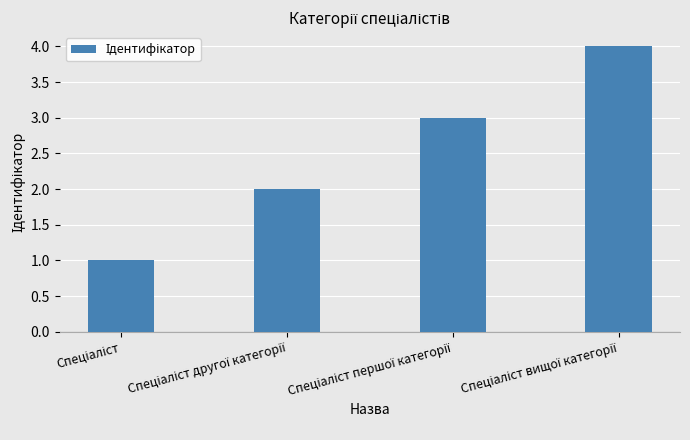

Reading left to right, what are all the values shown in this chart?

1	2	3	4